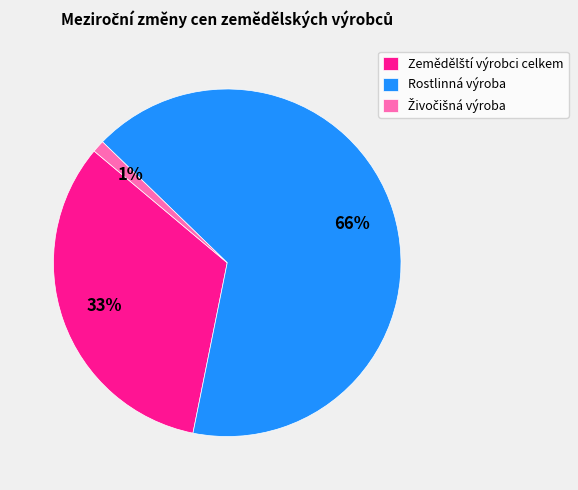

Does Rostlinná výroba represent more than half of the total?

Yes